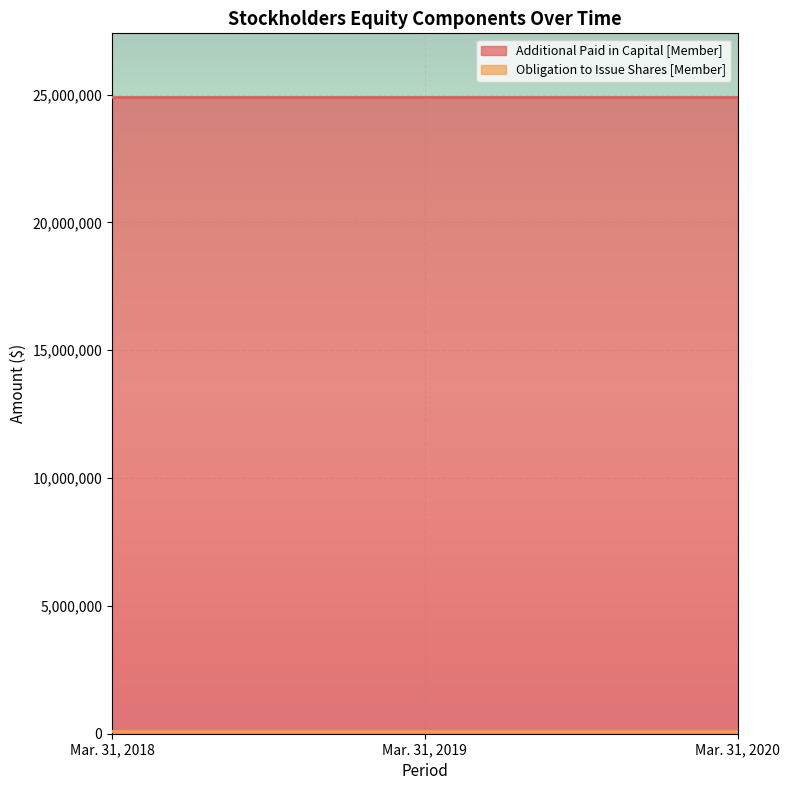

What is the sum of the Obligation to Issue Shares [Member] values at Mar. 31, 2018 and Mar. 31, 2020?

195000